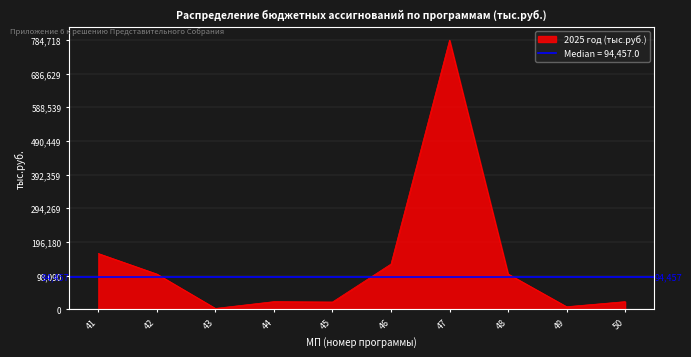

What is the value of the 8th point from the left?

102927.3